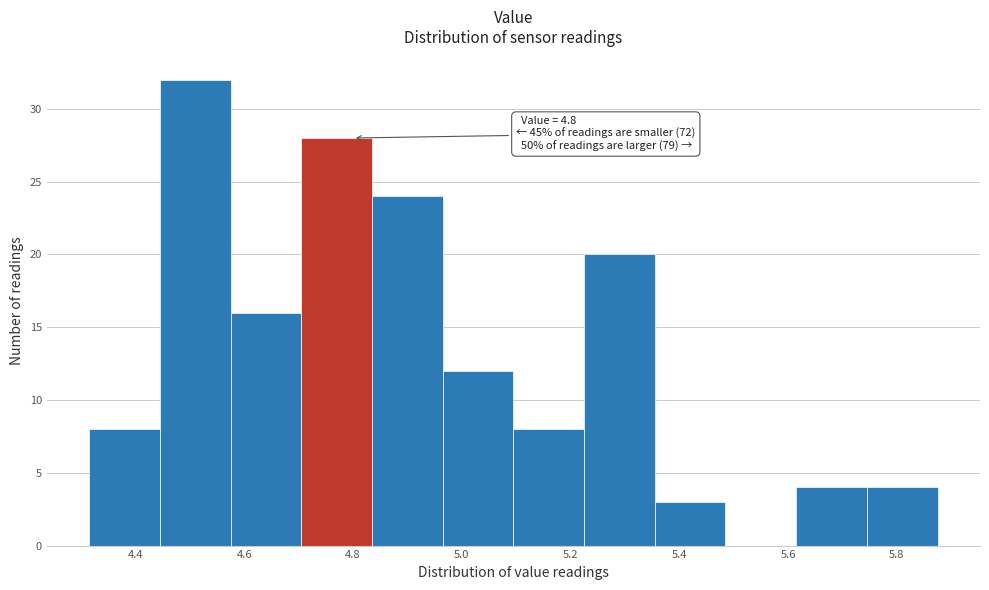

Which range on the x-axis has the tallest bar?

4.445 to 4.575